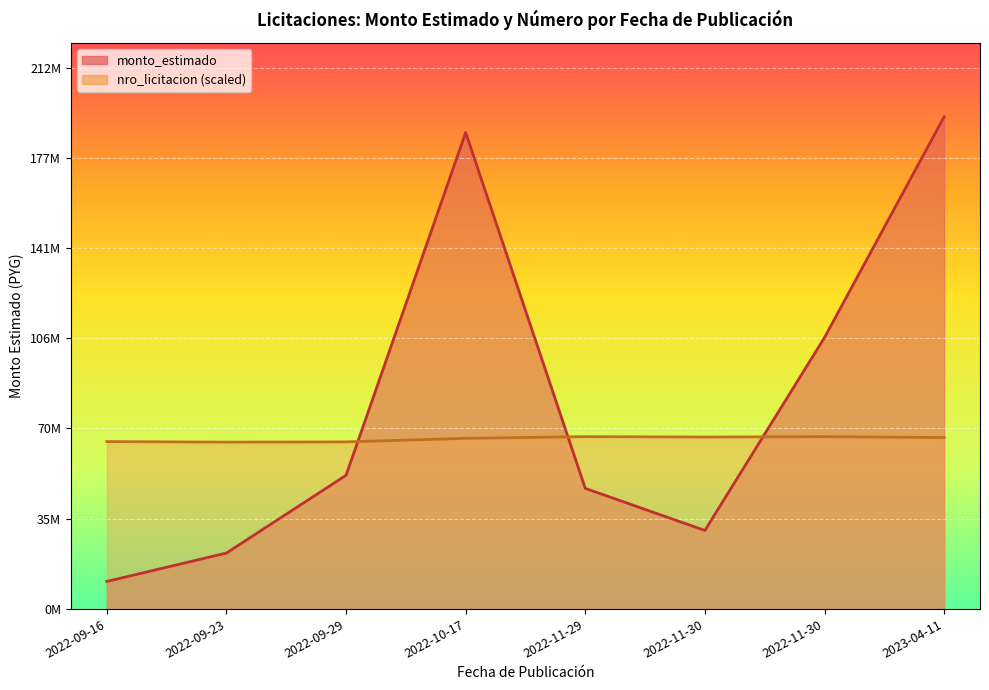

What is the label of the 6th point from the left?

2022-11-30